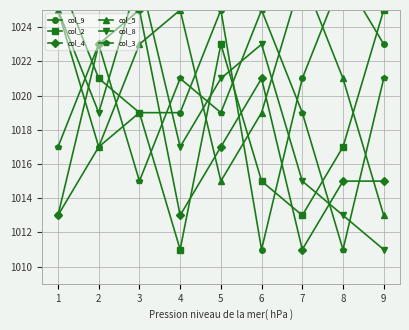

Which series has the largest total across all categories?

col_5